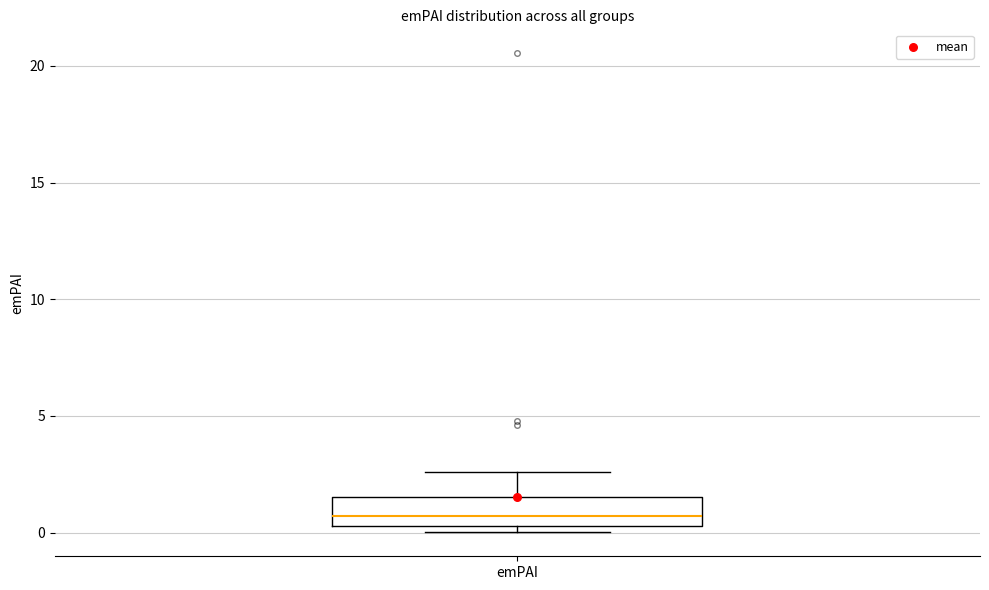

Read this box plot against the y-axis: the position of the median line, the range covered by the box, and the ends of both whiskers. The values are not printed on the chart, so give them approximately, as read against the axis.

median 0.5 (inside the box), box 0.5 to 1.5, whiskers 0.0 to 2.5